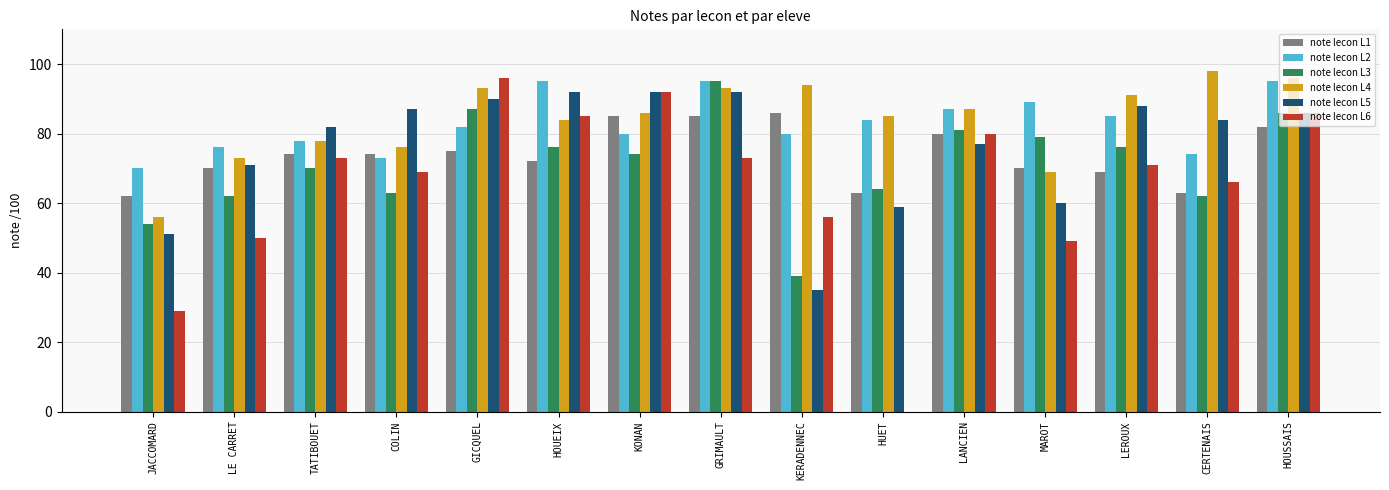

Are the bars grouped side by side (vs. stacked)?

Yes